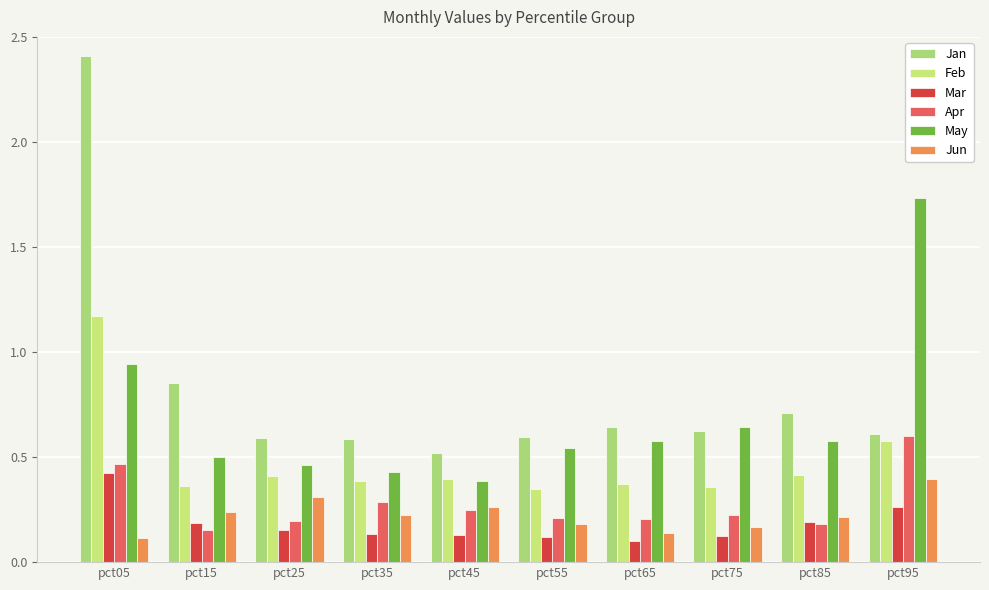

Does the chart contain any negative values?

No